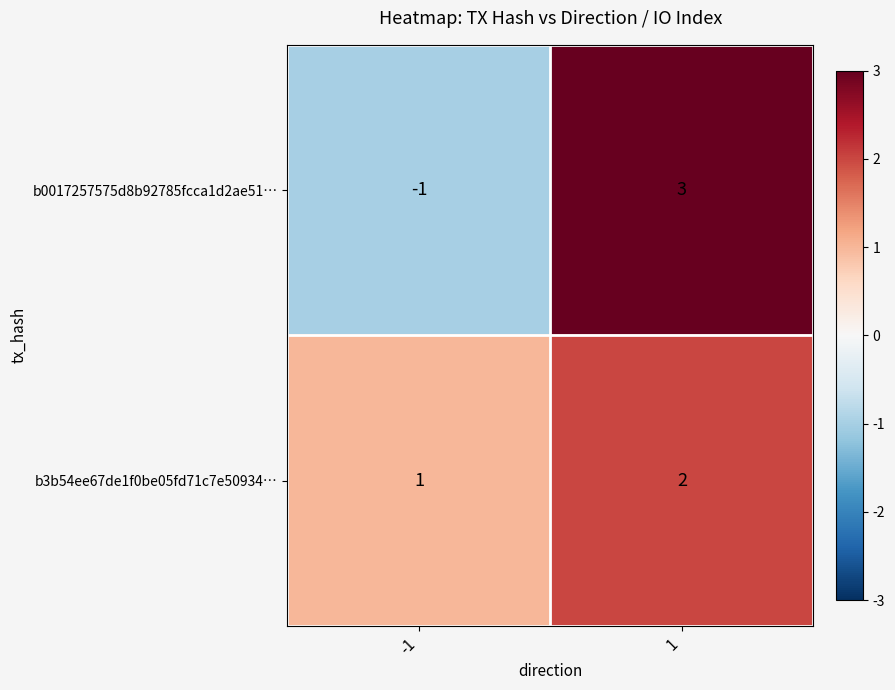

What is the sum of all b3b54ee67de1f0be05fd71c7e50934… values?

3